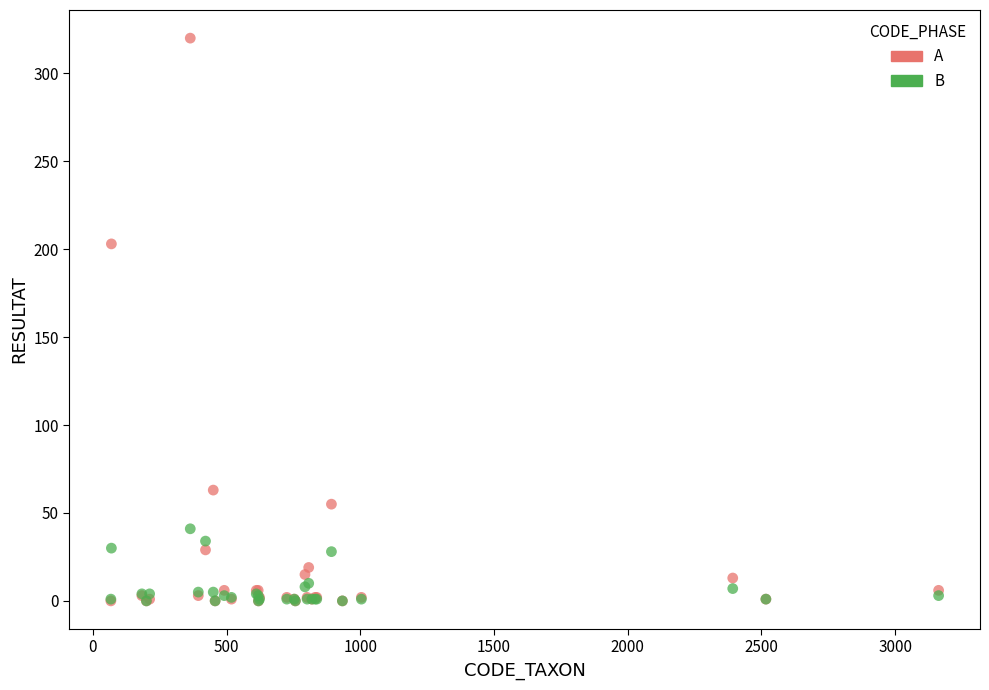

What are all the series names shown in the legend?

A, B